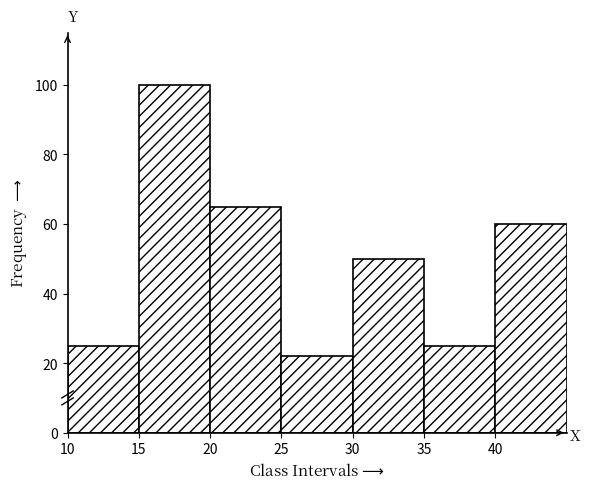

Reading left to right, transcribe this chart: for each bar, give the range it covers on the x-axis and its height. The values are not printed on the chart, so give them approximately, as read against the axis.

10 to 15: 26
15 to 20: 100
20 to 25: 66
25 to 30: 22
30 to 35: 50
35 to 40: 26
40 to 45: 60